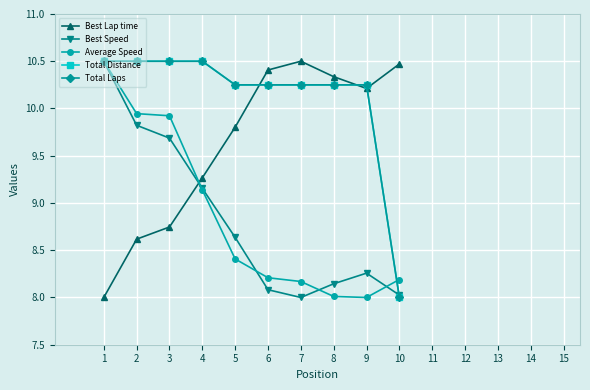

Which category has the lowest value in the Average Speed series?

9